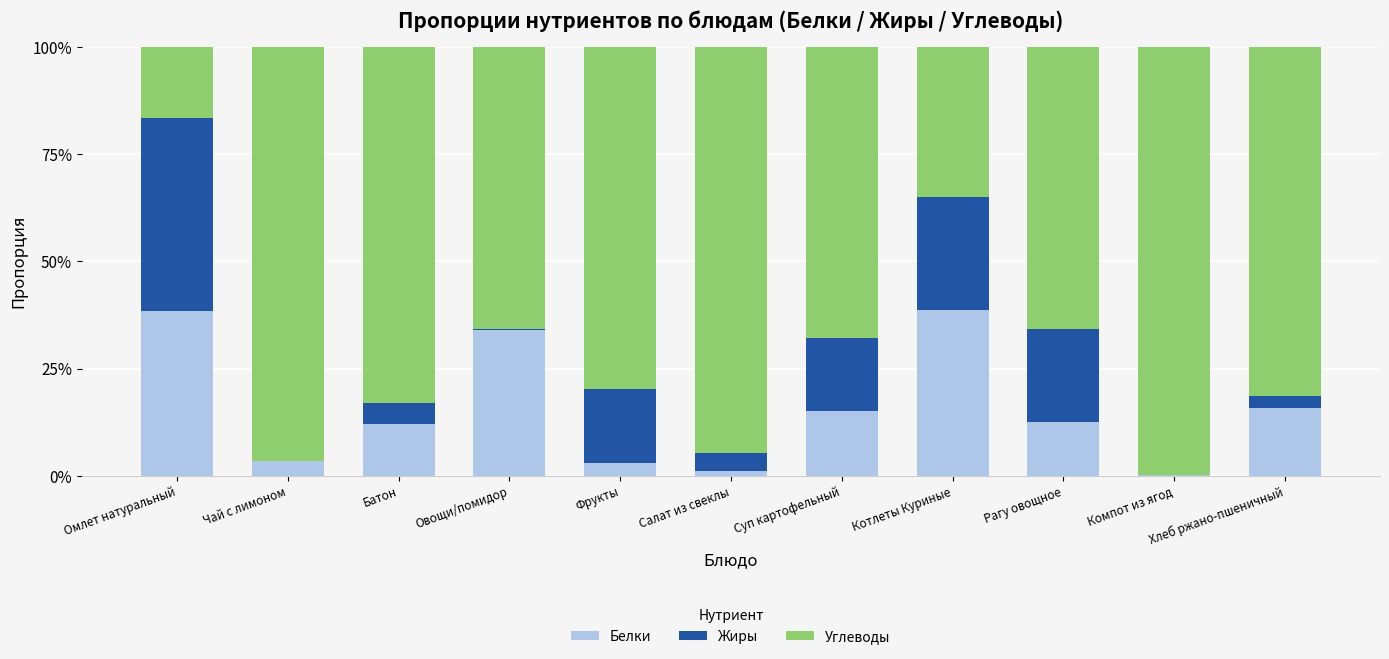

At how many categories does at least one series exceed 0?

11